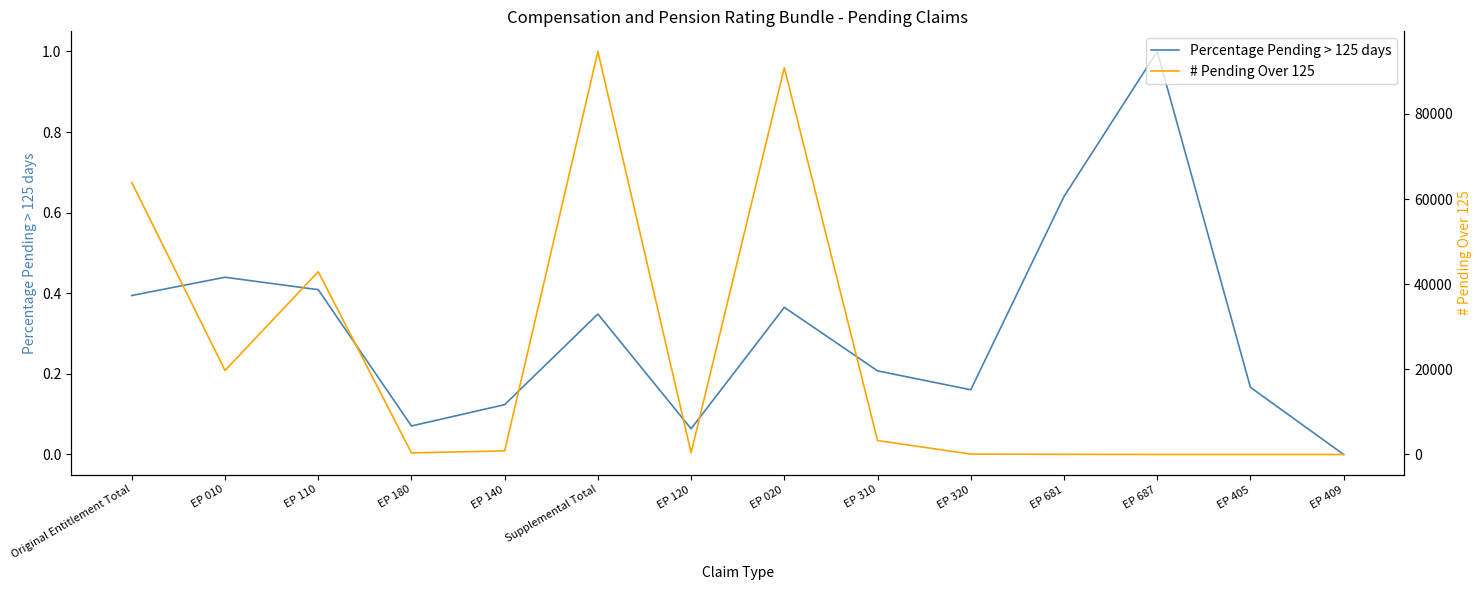

Is the value of # Pending Over 125 at Supplemental Total greater than the value of Percentage Pending > 125 days at EP 687?

Yes